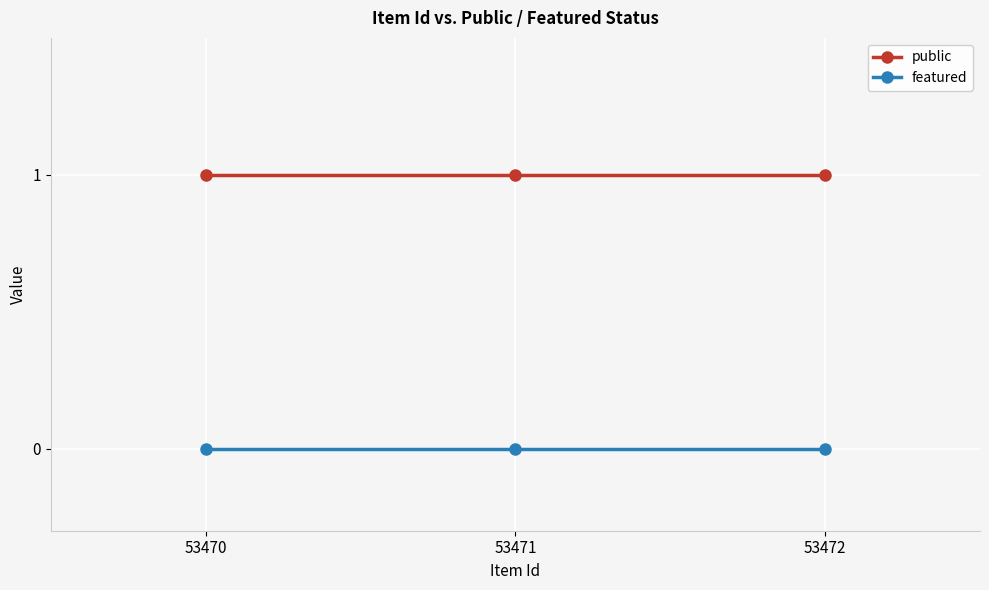

Which series has the largest total across all categories?

public